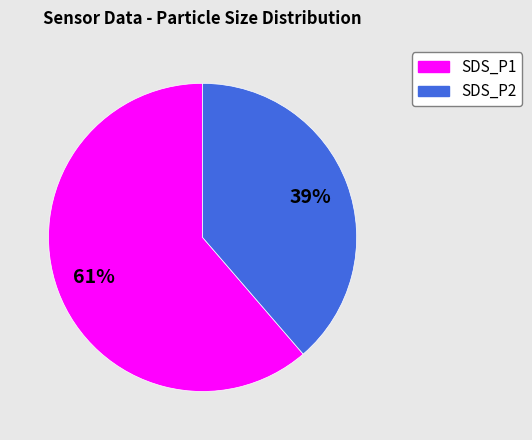

What percentage is the SDS_P2 slice, to the nearest percent?

39%